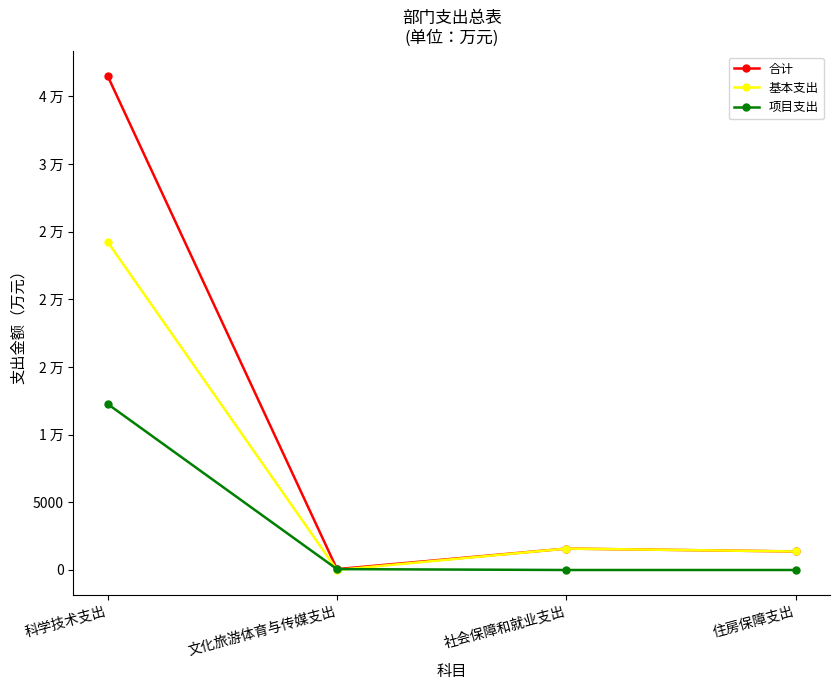

Reading left to right, list all the values displayed in this chart.

合计: 36496.4	65.0	1582.0	1369.9
基本支出: 24233.0	0.0	1582.0	1369.9
项目支出: 12263.4	65.0	0.0	0.0